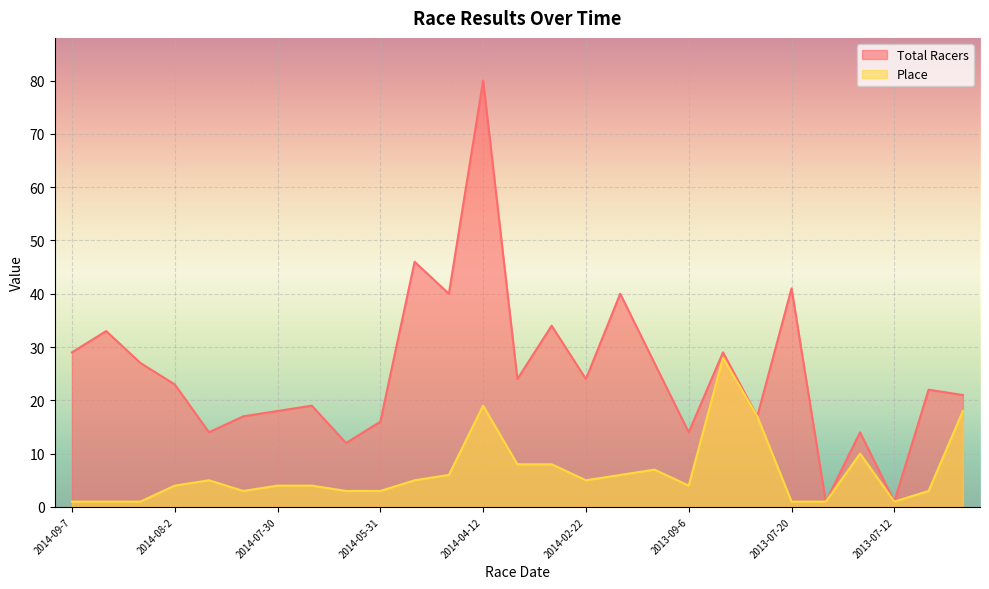

Which series changed the most between 2014-04-26 and 2013-09-8?

Total Racers